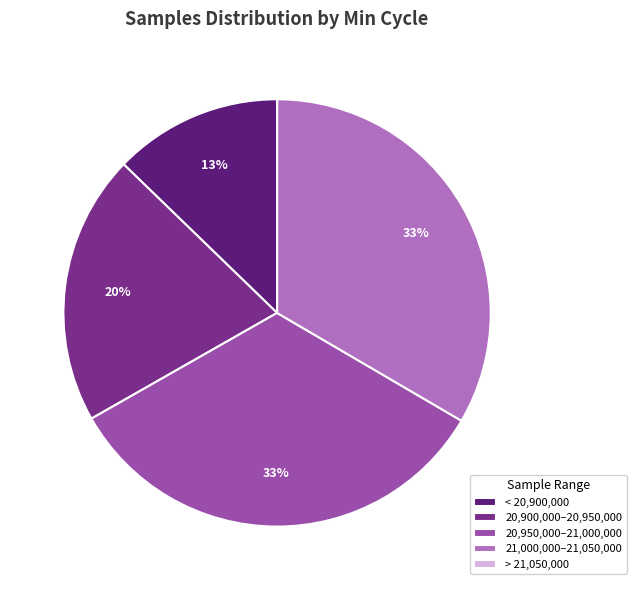

To the nearest percent, what percentage of the pie is 20,900,000–20,950,000?

20%